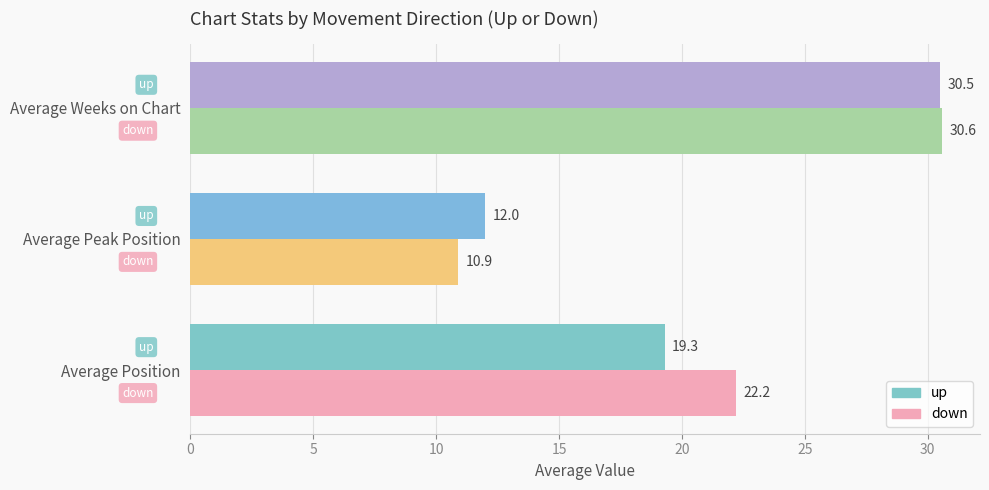

What is the sum of the up values at Average Position and Average Peak Position?

31.3